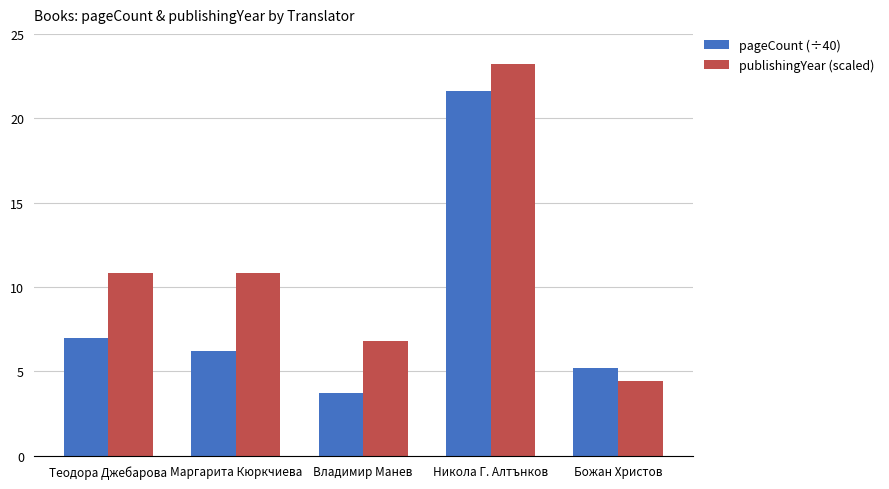

At how many categories does at least one series exceed 20?

1